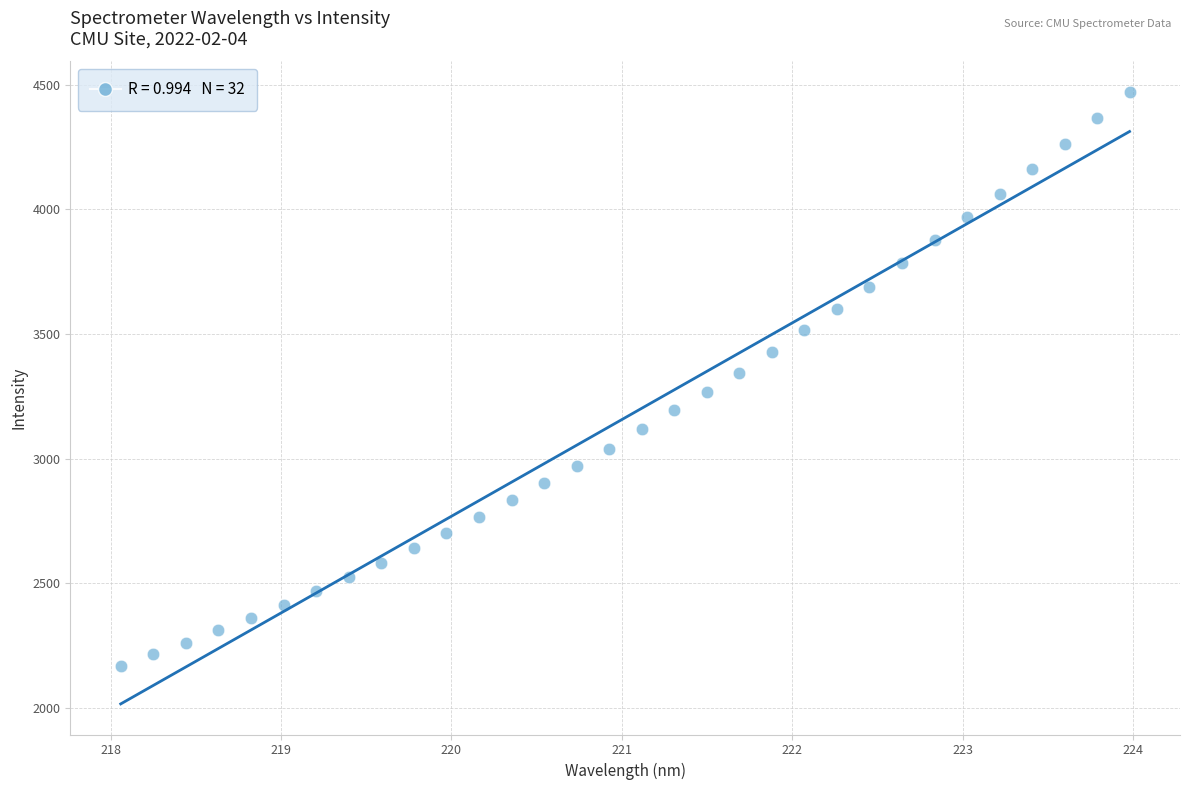

What is the range of X values (max minus min)?

5.9